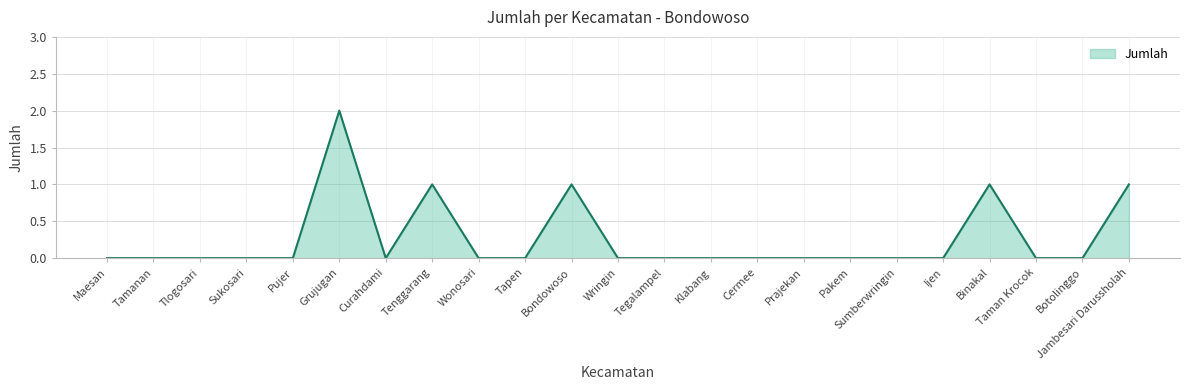

What position from the right is Binakal?

4